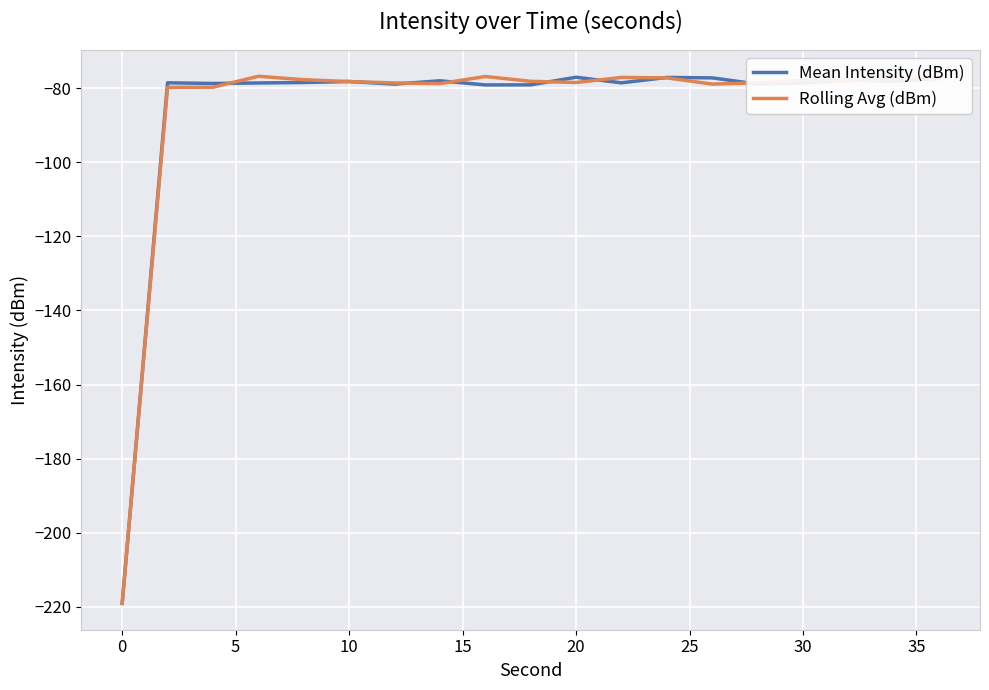

What is the sum of all Rolling Avg (dBm) values?

-1624.2